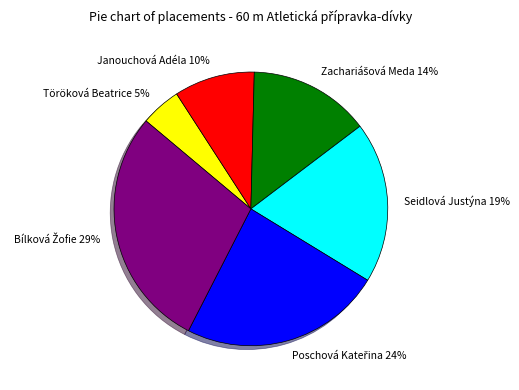

What is the smallest slice in the pie chart?

Töröková Beatrice